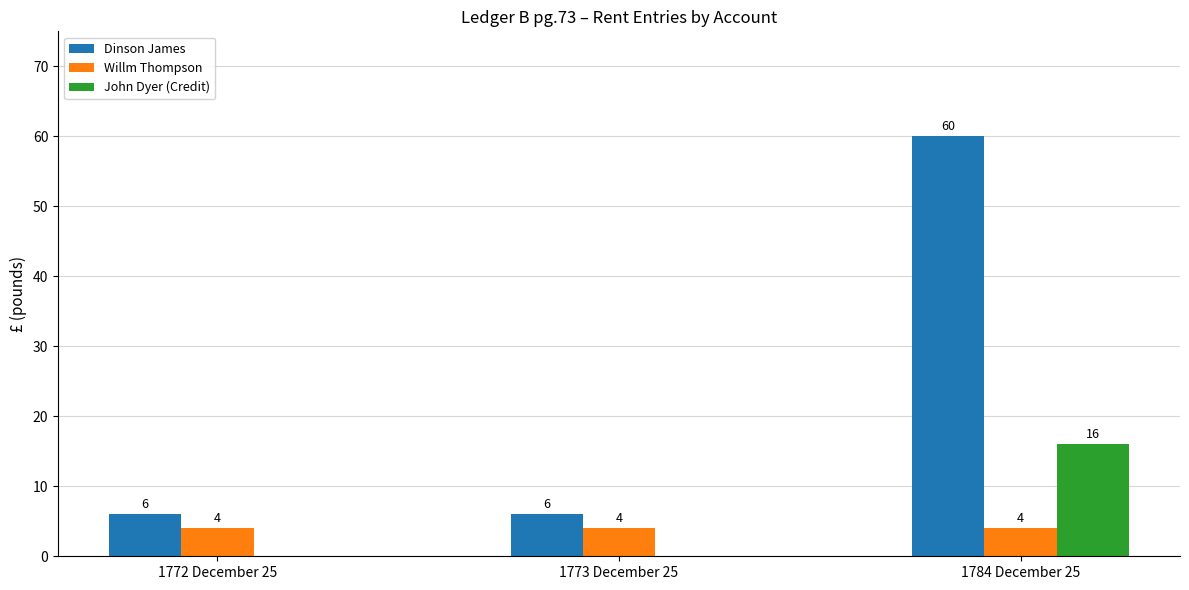

Is it true that Dinson James equals 6 at 1773 December 25?

True